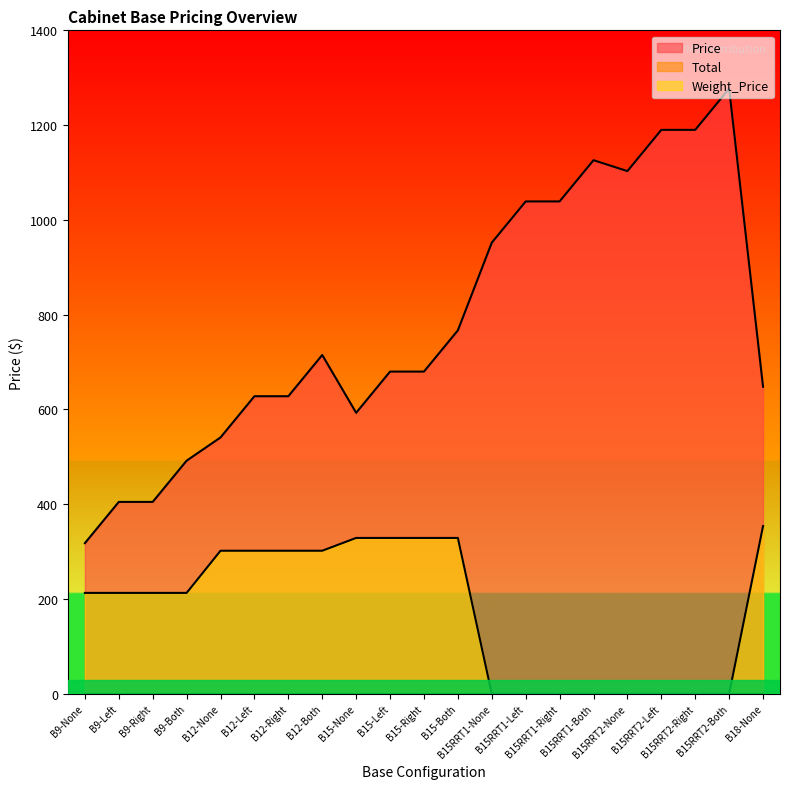

Which series has the largest range (max minus min)?

Price